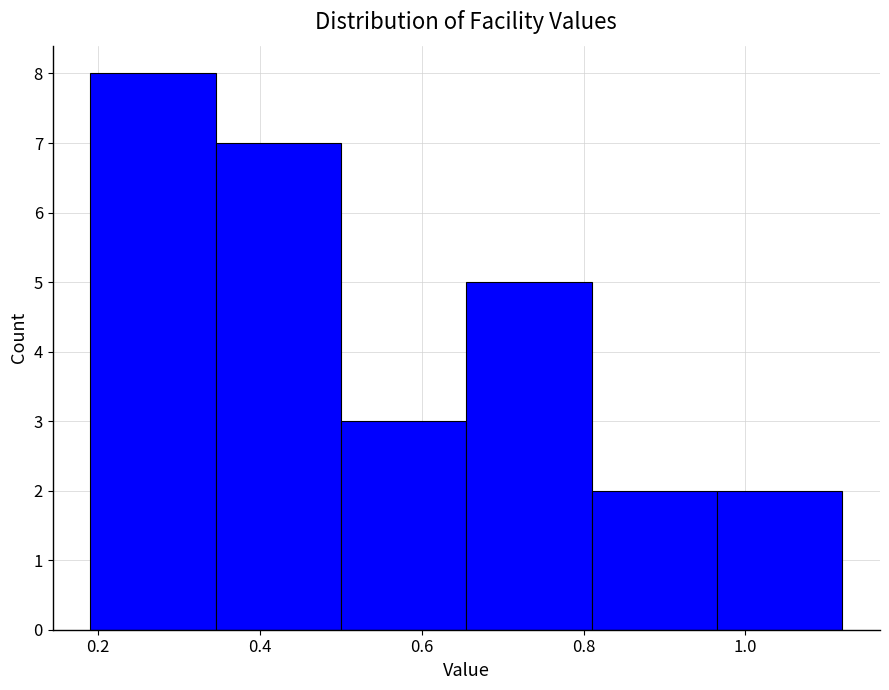

Reading left to right, list every bar in this chart as the range it spans on the x-axis followed by its height. Neither the bar edges nor the heights are printed on the chart, so give them approximately, as read against the axes.

0.20 to 0.34: 8
0.34 to 0.50: 7
0.50 to 0.66: 3
0.66 to 0.82: 5
0.82 to 0.96: 2
0.96 to 1.12: 2